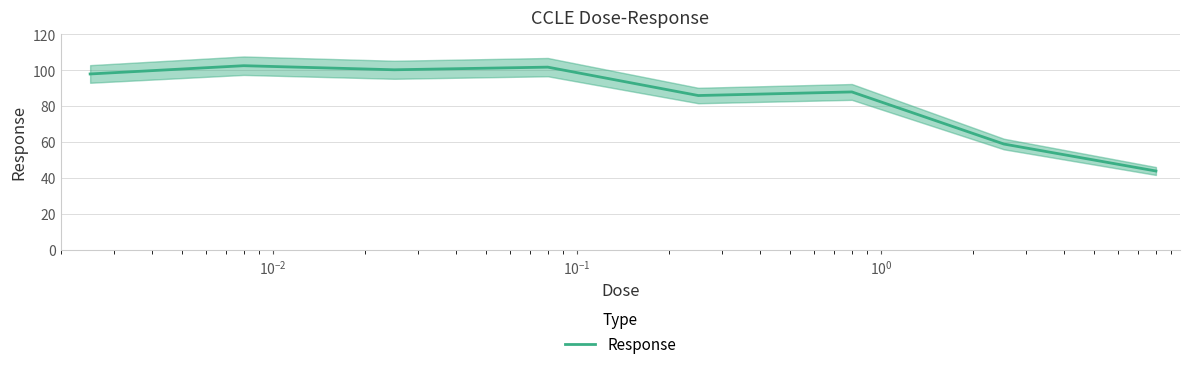

What is the minimum value for Response?

44.0